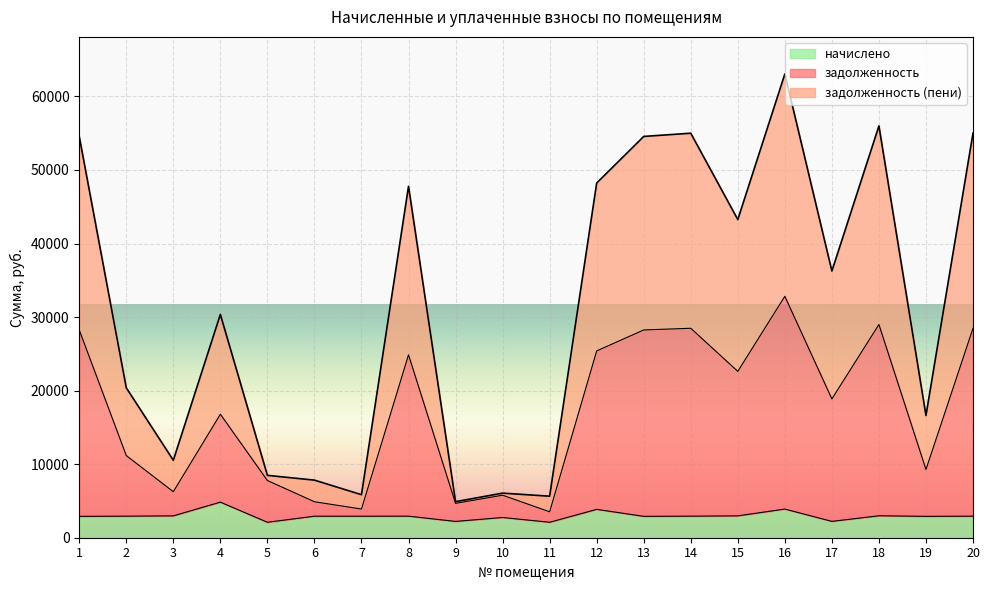

At which label does задолженность (пени) reach its minimum?

9